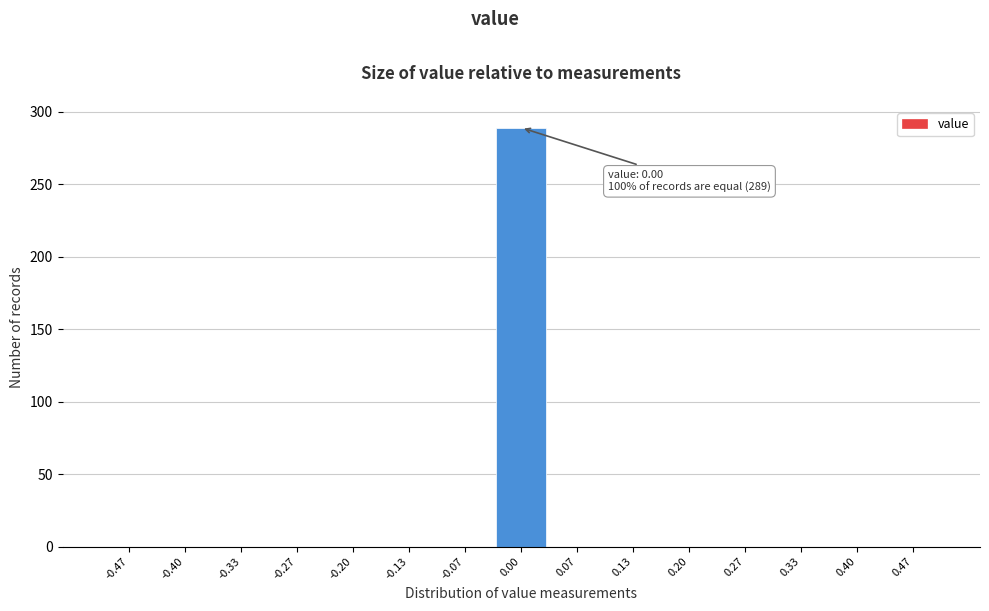

Over which range of the x-axis is the bar tallest?

-0.03 to 0.03